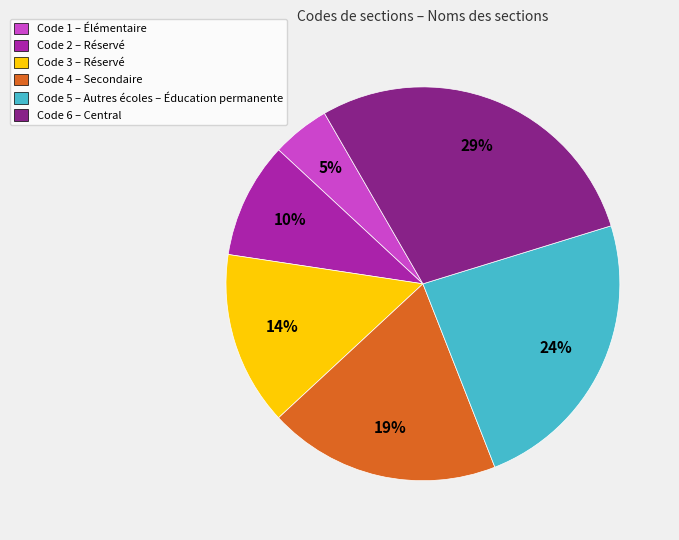

Rank the categories by value from lowest to highest.

Code 1 – Élémentaire, Code 2 – Réservé, Code 3 – Réservé, Code 4 – Secondaire, Code 5 – Autres écoles – Éducation permanente, Code 6 – Central